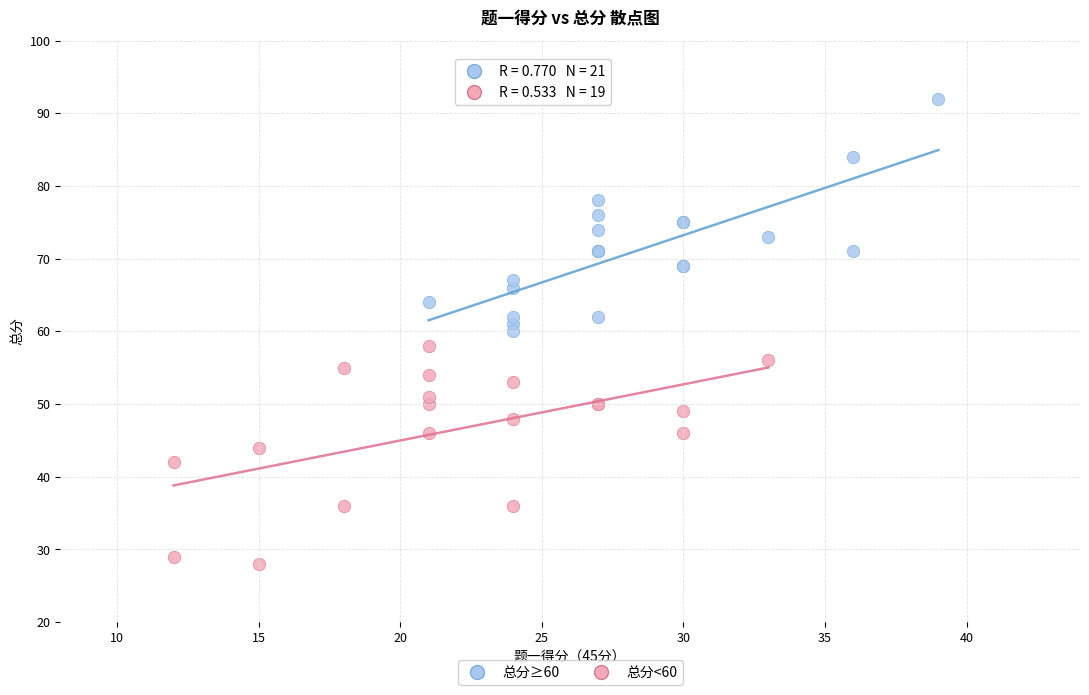

Which series contains the lowest Y value?

总分<60